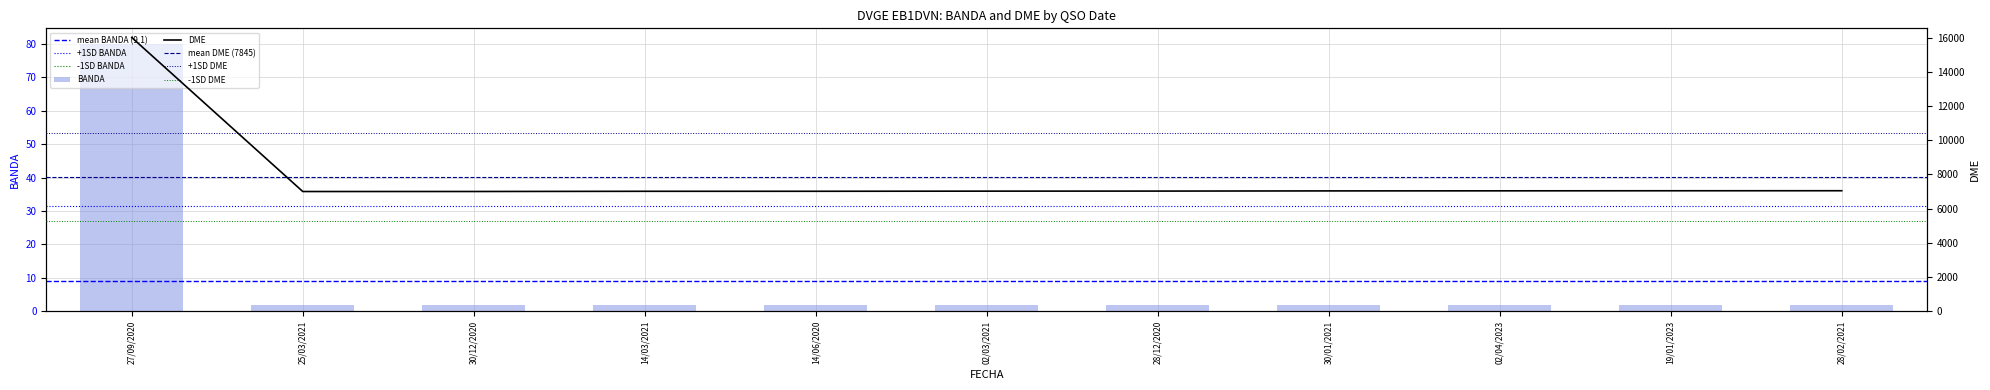

Reading left to right, what are all the values shown in this chart?

BANDA: 80	2	2	2	2	2	2	2	2	2	2
DME: 16007	7005	7006	7018	7019	7027	7030	7041	7045	7049	7051